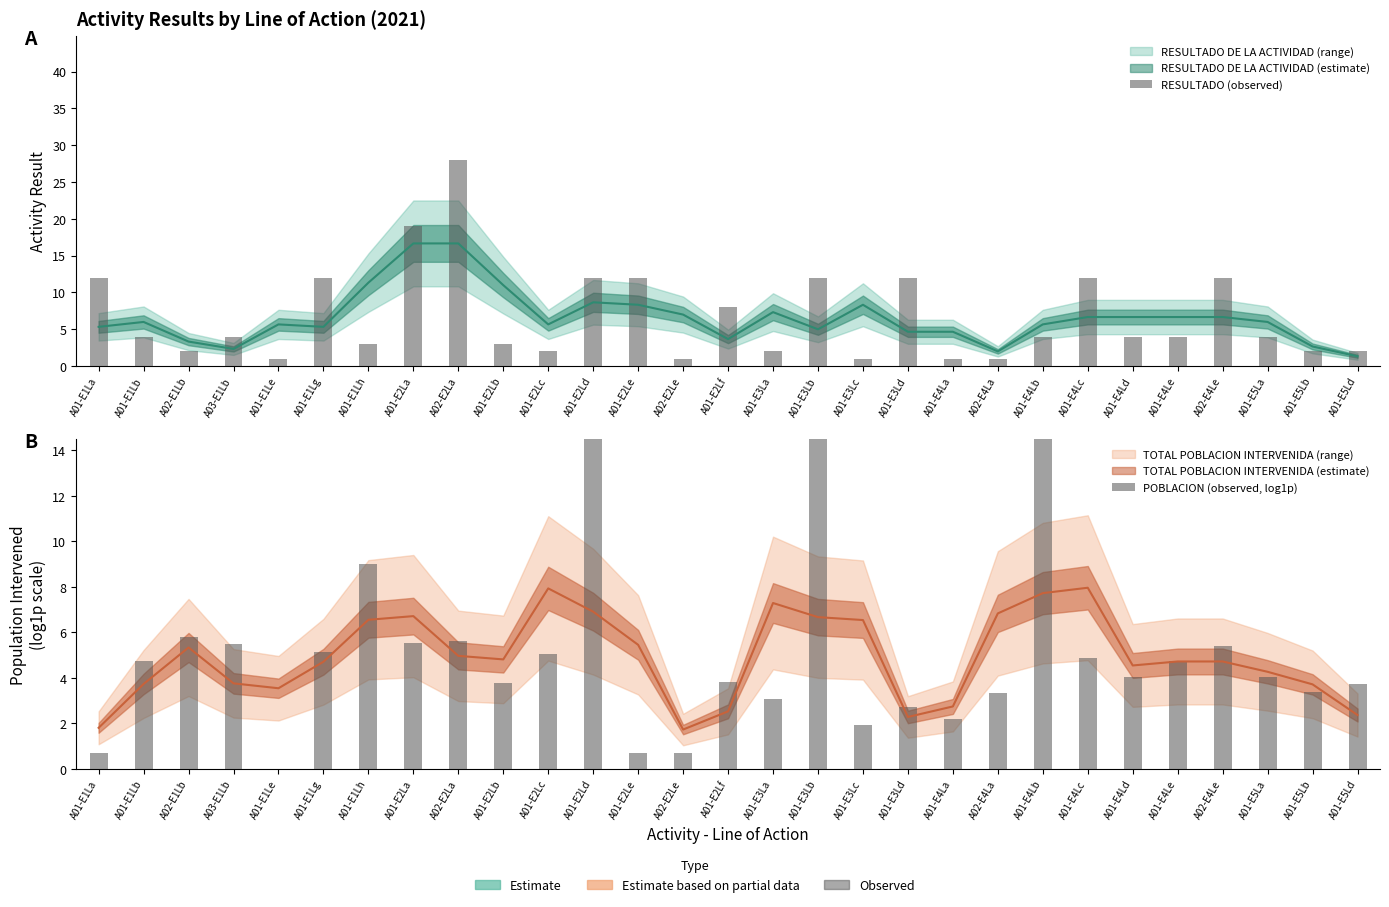

Which category has the lowest value in the RESULTADO (observed) series?

A01-E1Le